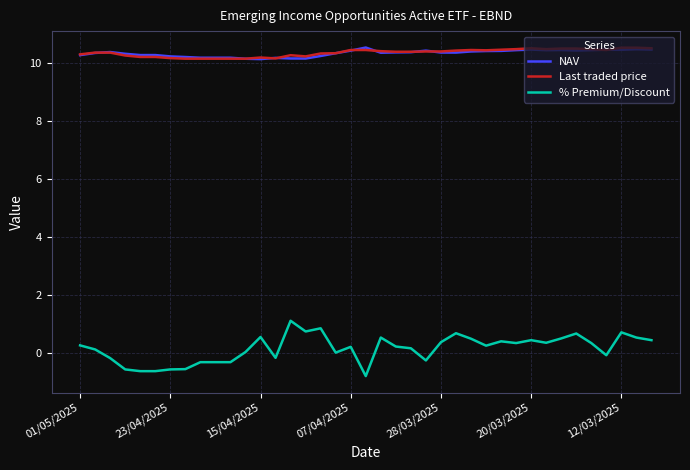

Count the number of data series in this chart.

3